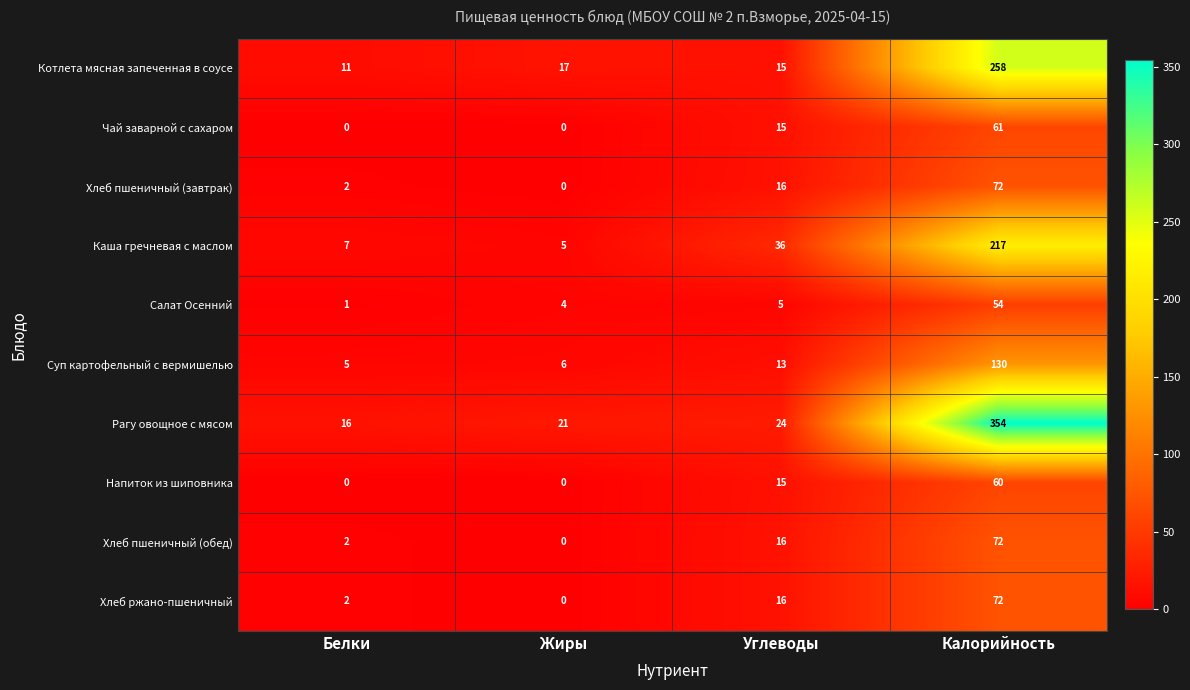

What is the highest value of the Хлеб пшеничный (завтрак) series?

72